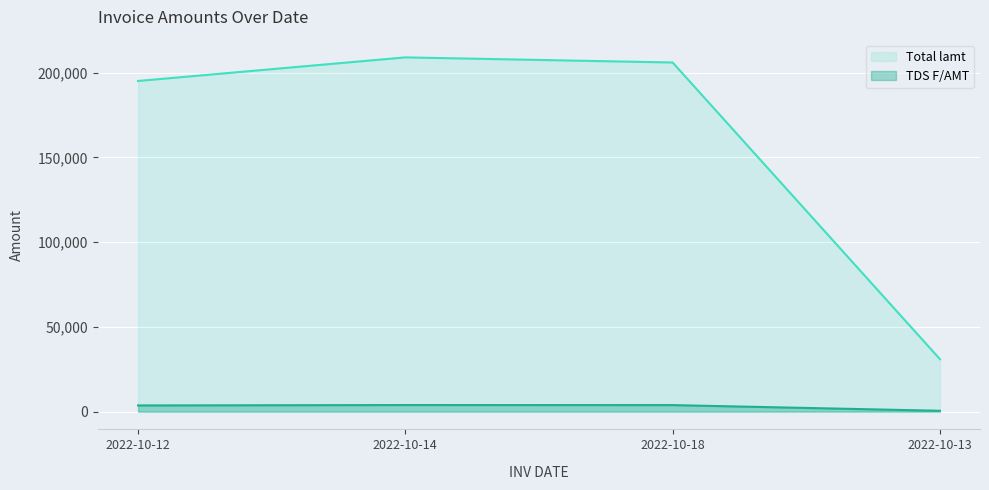

True or false: TDS F/AMT has more than 1 points higher than both neighbors.

False